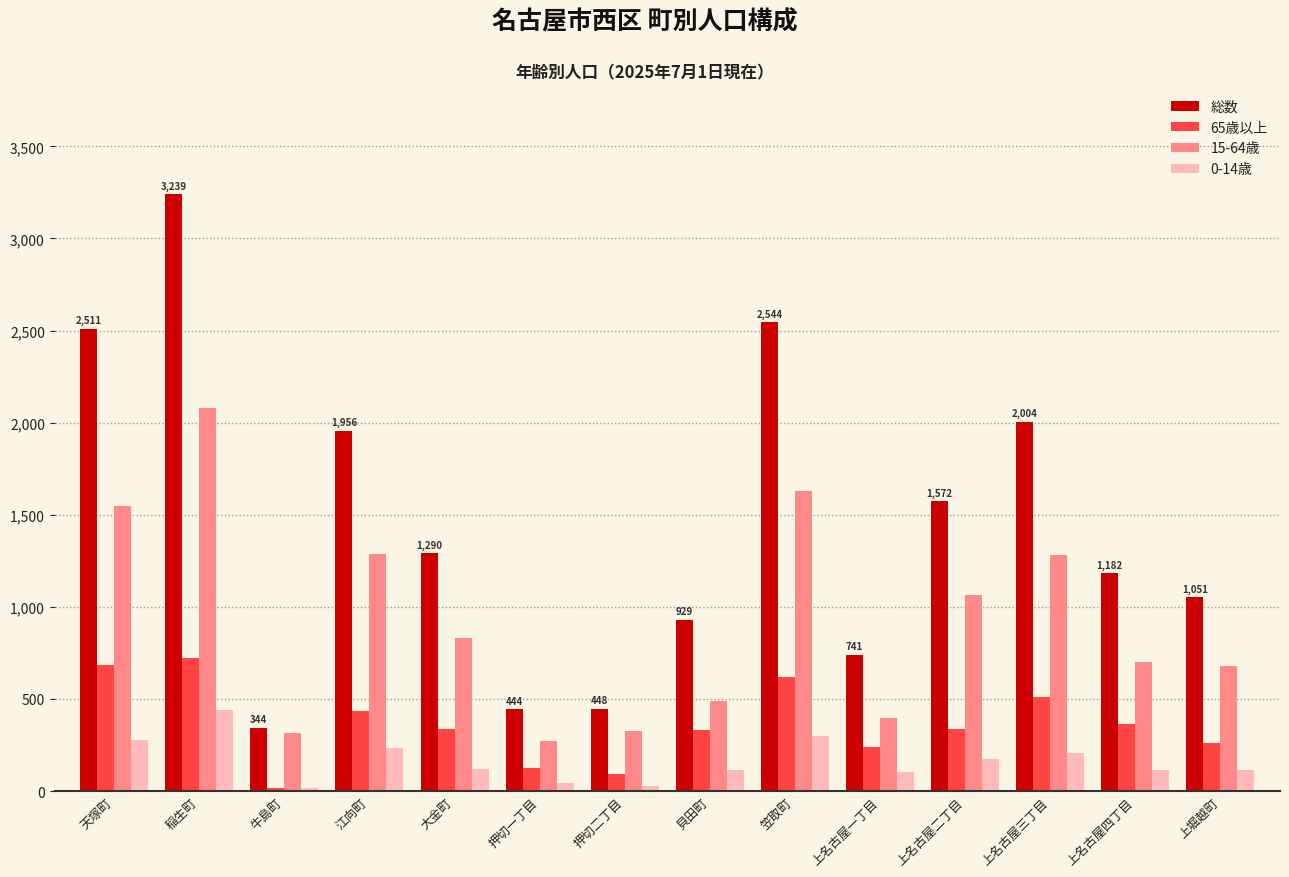

At which category is the sum across all series the highest?

稲生町